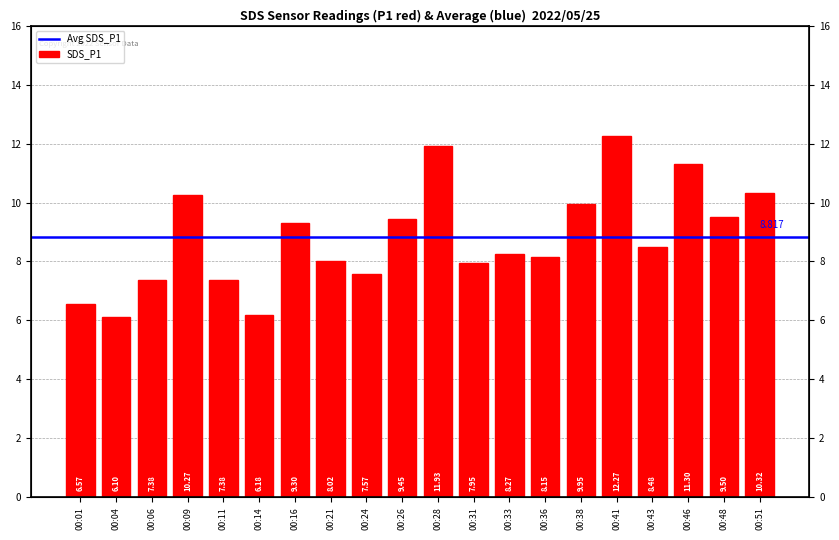

What is the change in value from 00:31 to 00:41?

+4.3